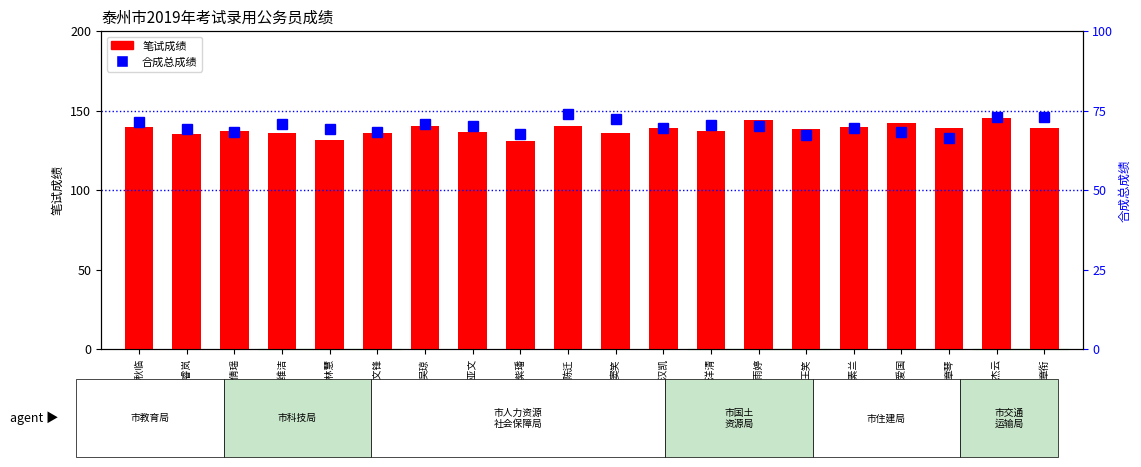

How many categories are shown in the chart?

20